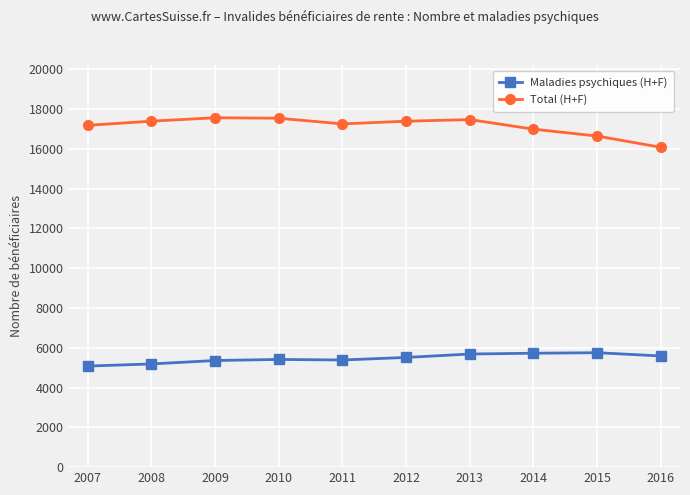

Is it true that Total (H+F) equals 4905 at 2011?

False